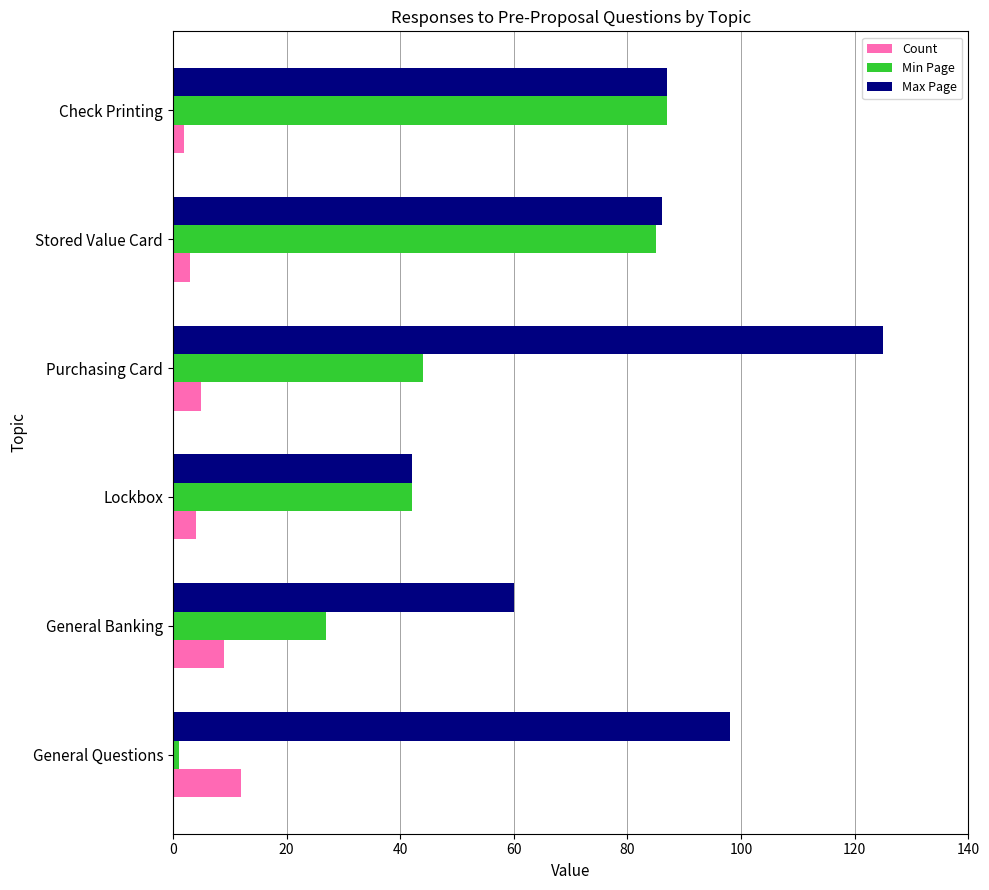

Which category has the lowest value in the Max Page series?

Lockbox